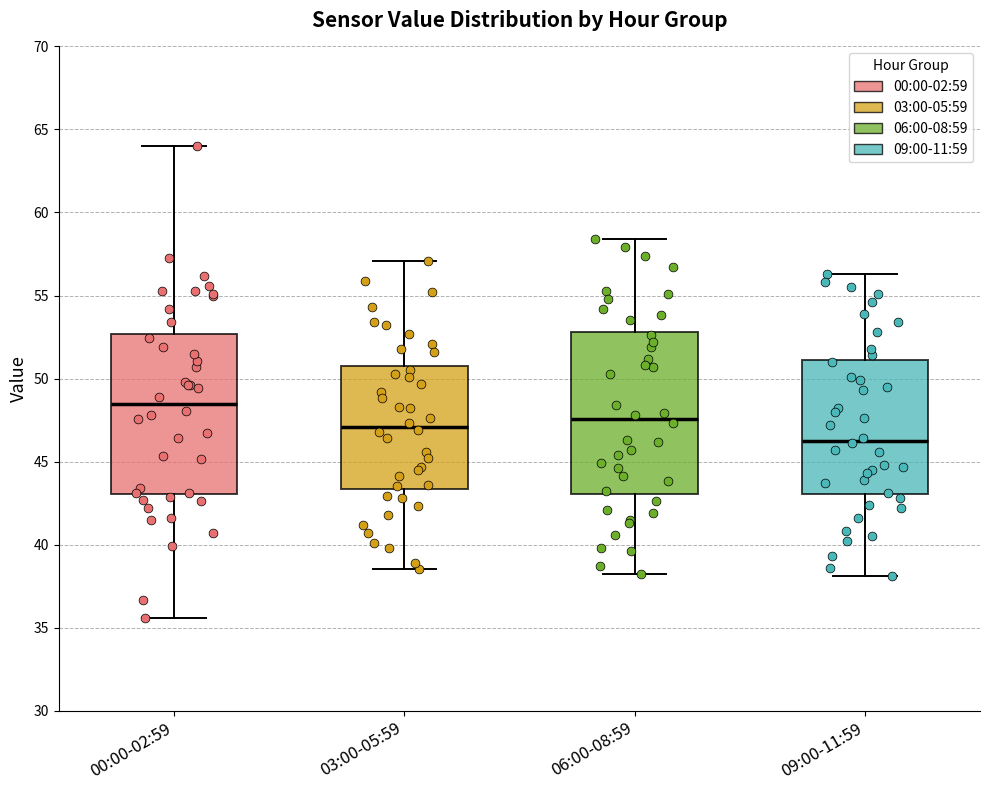

Reading left to right, transcribe this box plot: for each box, give where its median line is, the range the box spans, and where its two whiskers end, as read against the y-axis. The values are not printed on the chart, so give them approximately, as read against the axis.

00:00-02:59: median 48.5, box 43.0 to 52.5, whiskers 35.5 to 64.0
03:00-05:59: median 47.0, box 43.5 to 51.0, whiskers 38.5 to 57.0
06:00-08:59: median 47.5, box 43.0 to 53.0, whiskers 38.0 to 58.5
09:00-11:59: median 46.5, box 43.0 to 51.0, whiskers 38.0 to 56.5